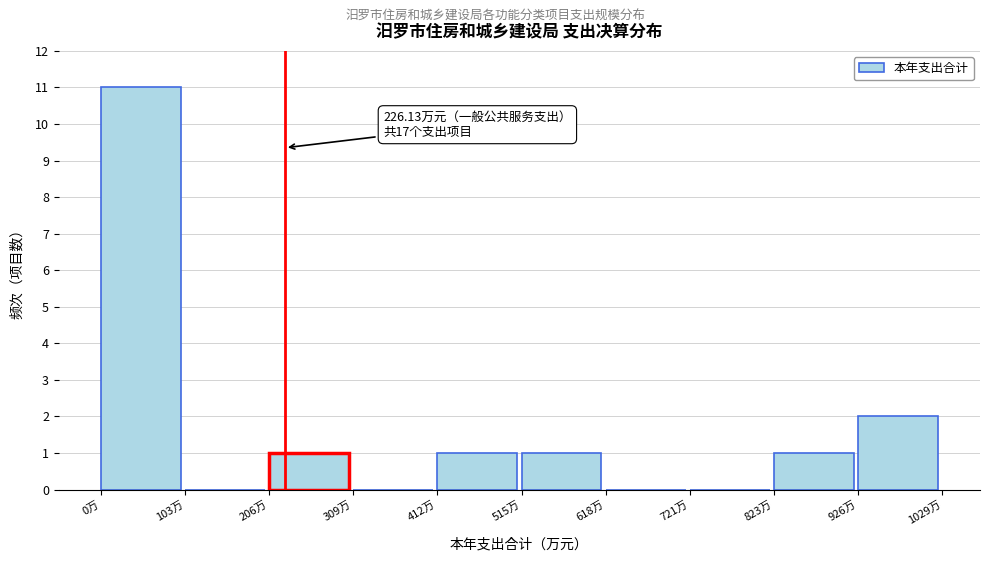

Which range on the x-axis has the tallest bar?

0 to 100